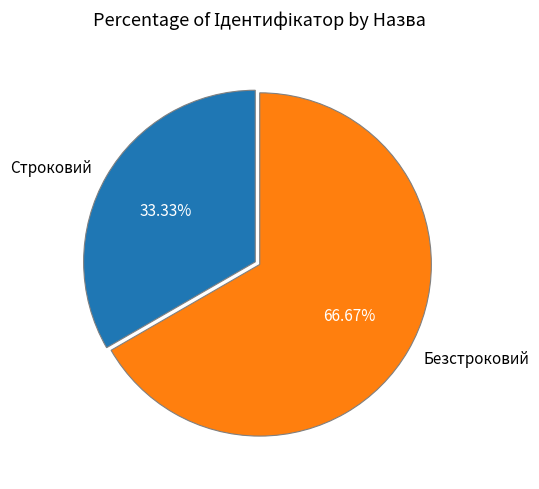

Which category accounts for the majority?

Безстроковий